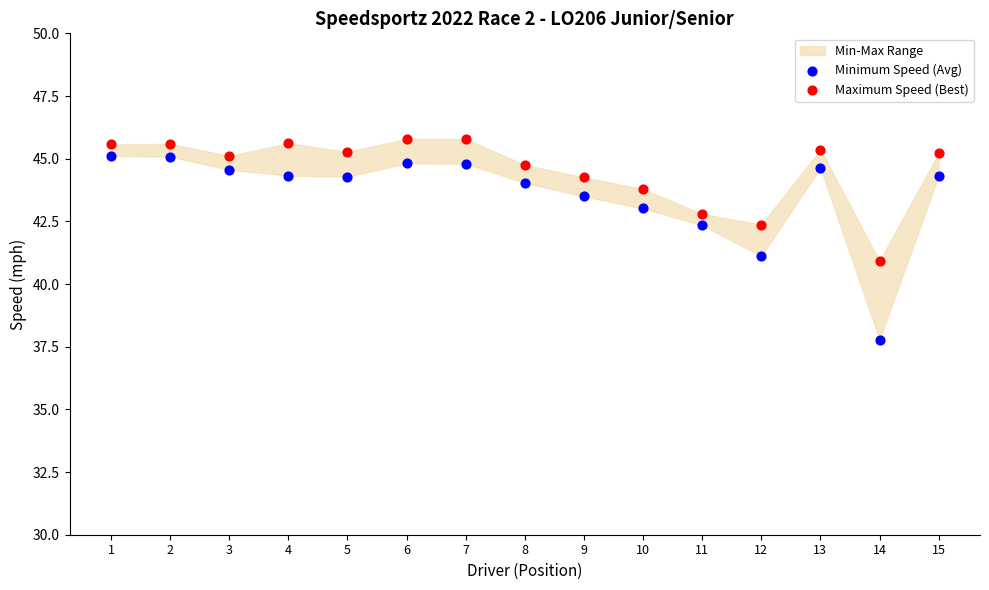

Across all data points, what is the range of Y values (max minus min)?

8.0